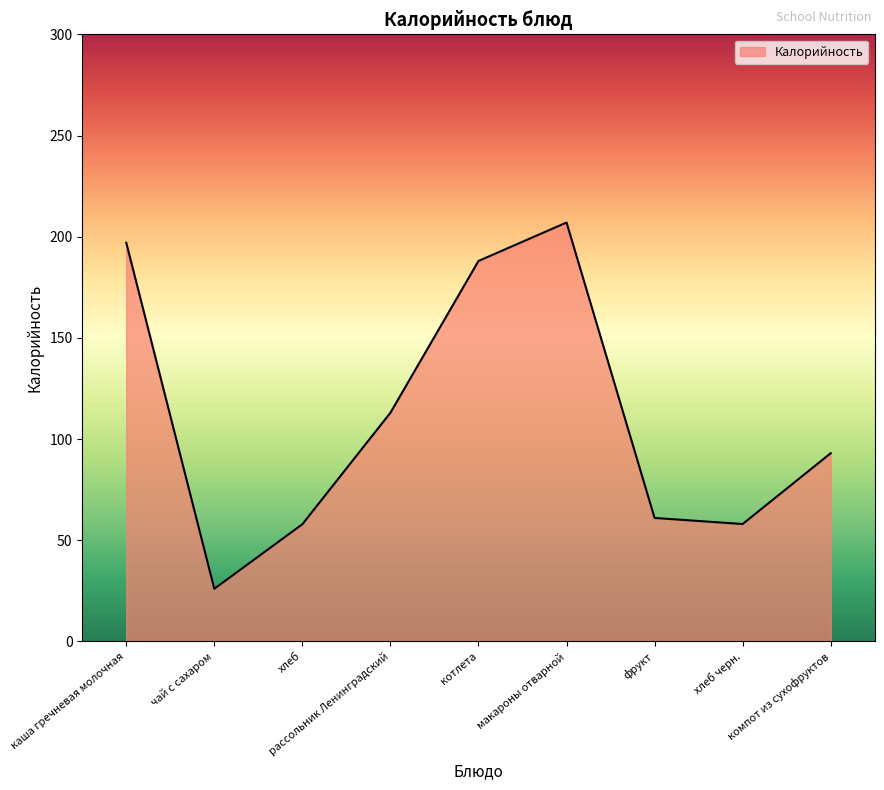

Which has a higher value, котлета or чай с сахаром?

котлета